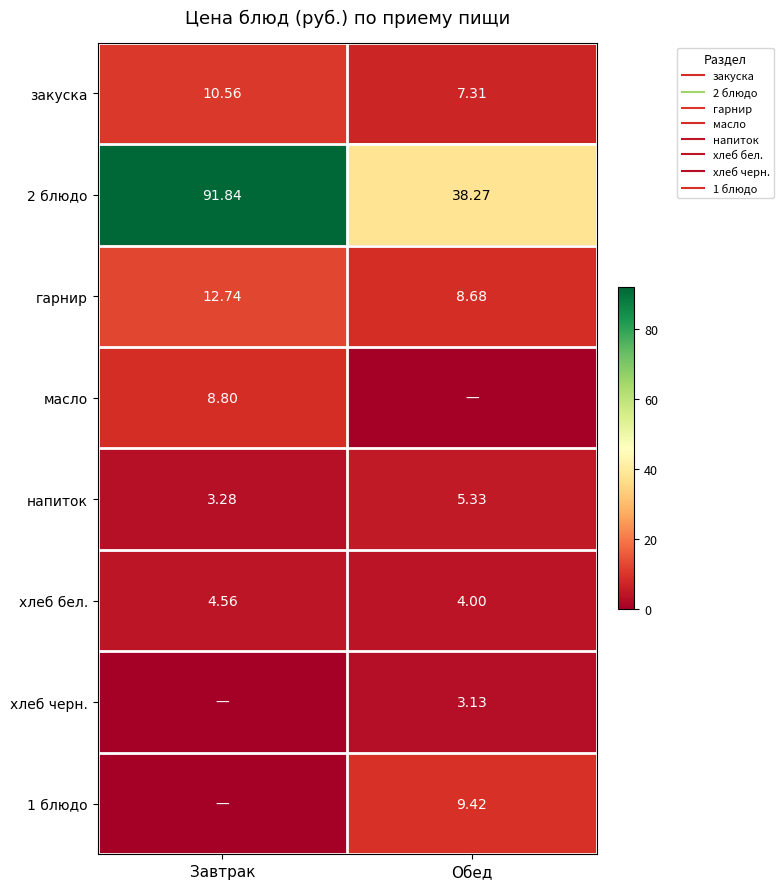

List the labels in order of 1 блюдо value, smallest first.

Завтрак, Обед